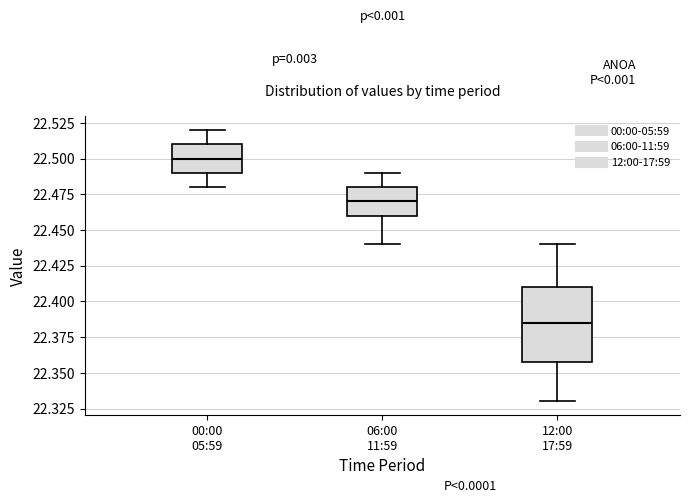

Reading left to right, read every box against the y-axis: the position of its median line, the range the box covers, and the ends of its whiskers. The values are not printed on the chart, so give them approximately, as read against the axis.

00:00 05:59: median 22.500, box 22.490 to 22.510, whiskers 22.480 to 22.520
06:00 11:59: median 22.470, box 22.460 to 22.480, whiskers 22.440 to 22.490
12:00 17:59: median 22.385, box 22.360 to 22.410, whiskers 22.330 to 22.440